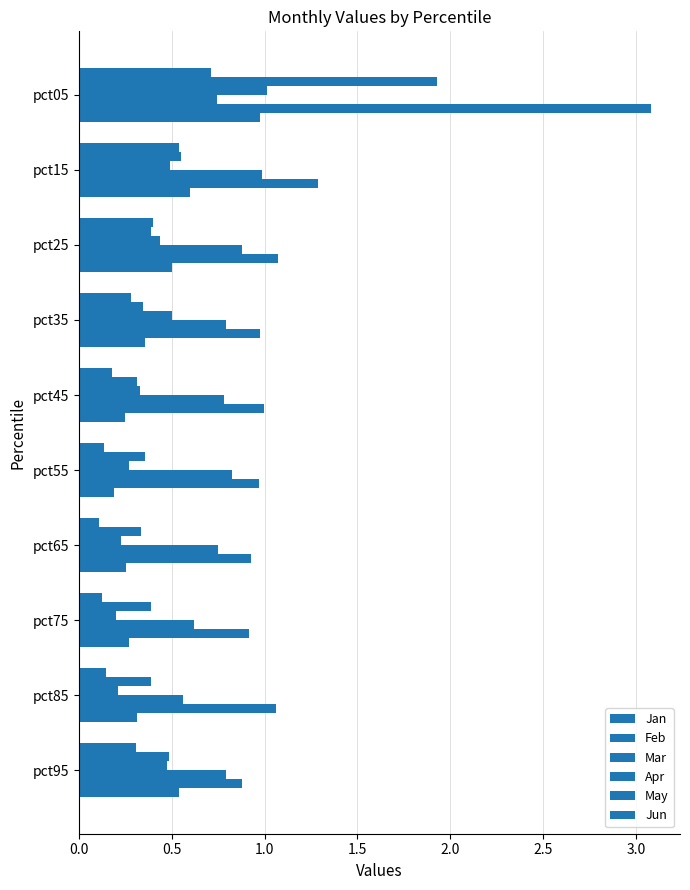

At how many categories does at least one series exceed 1?

4